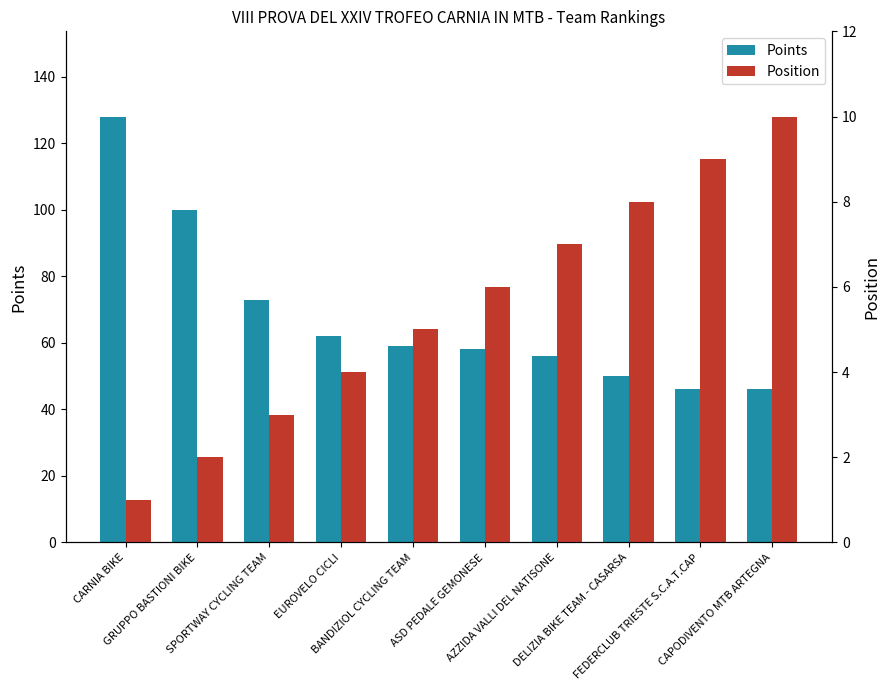

Does the chart contain any negative values?

No